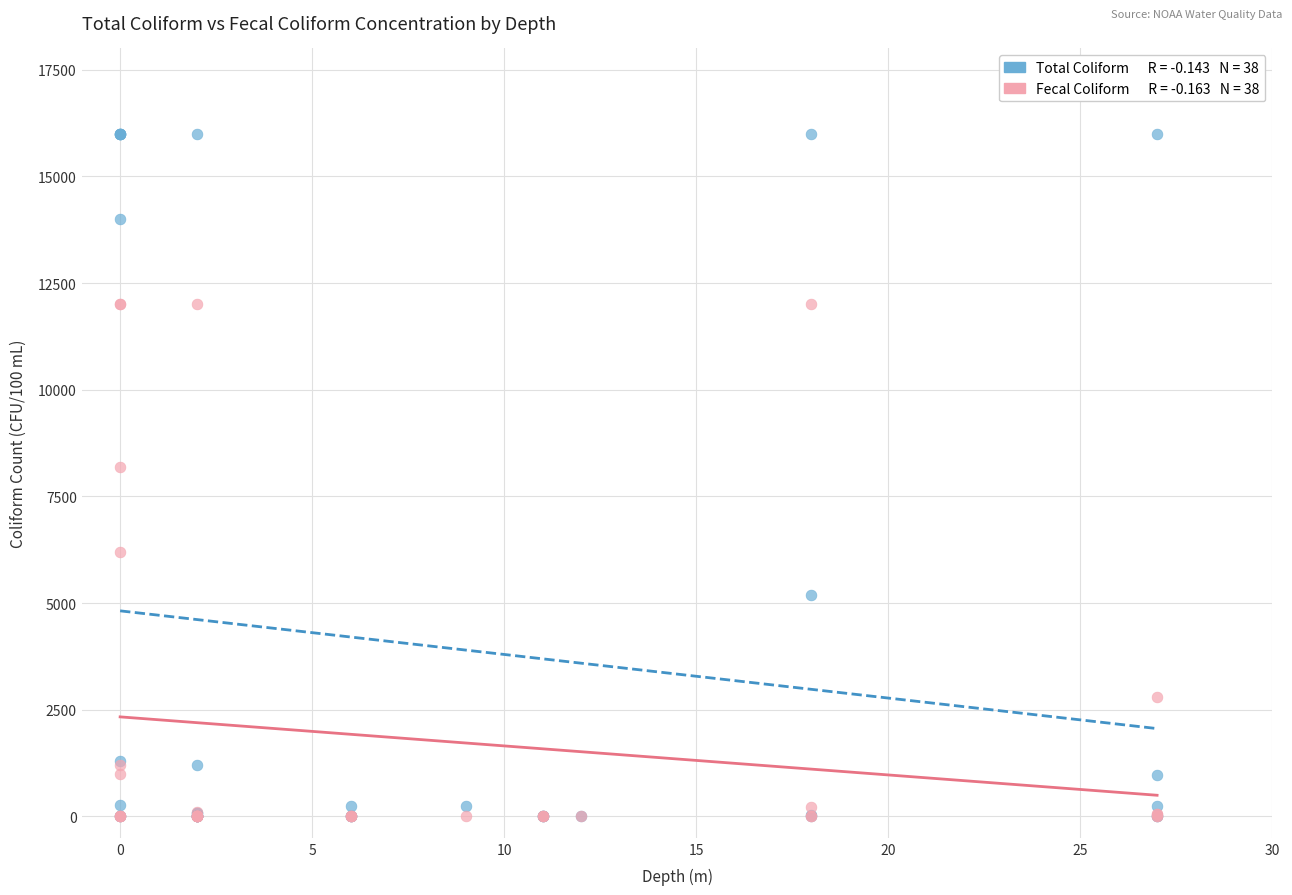

Across all series, what Y value is closest to 8001?

8200